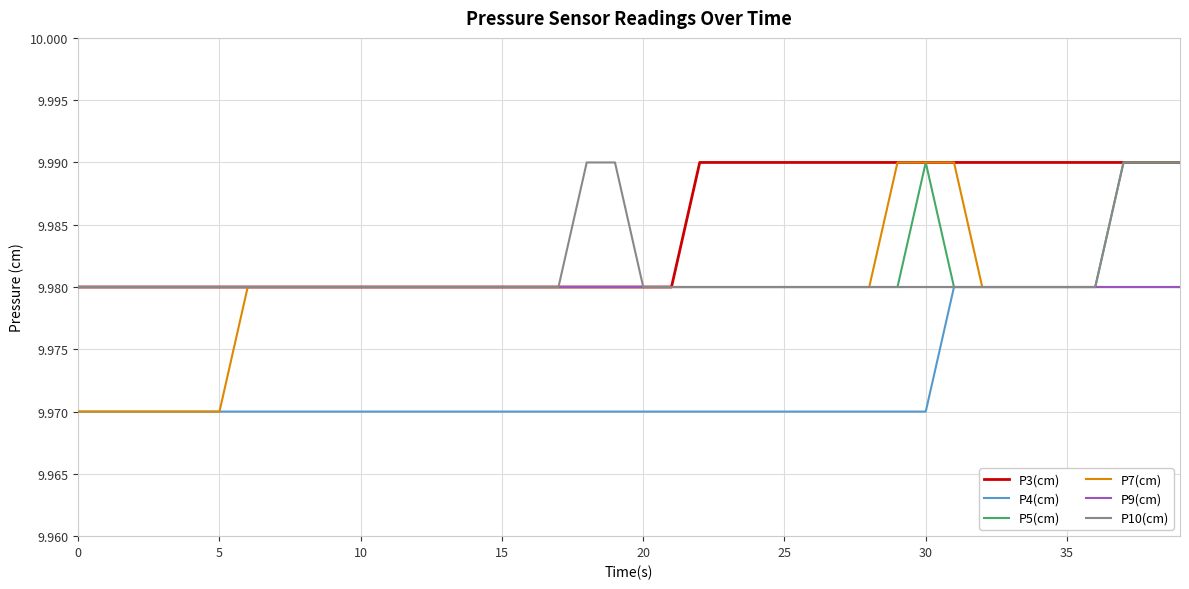

Which series has the widest spread of values?

P7(cm)